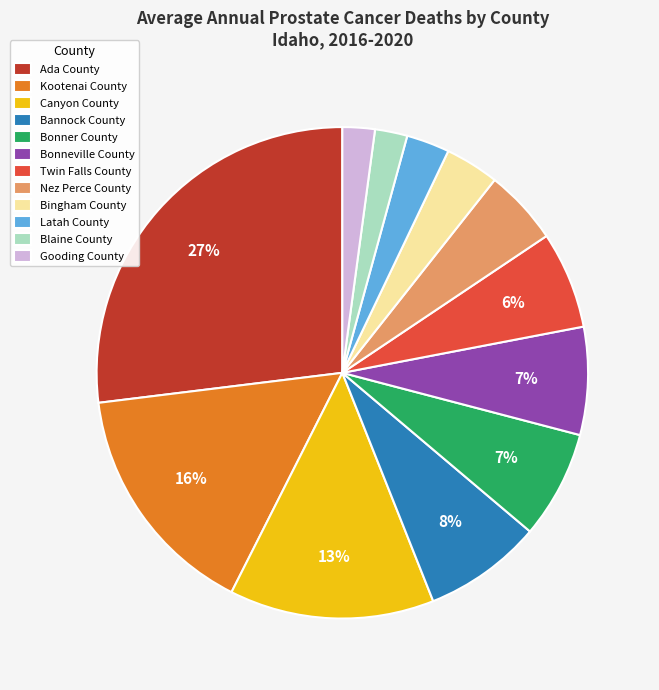

What is the largest slice in the pie chart?

Ada County